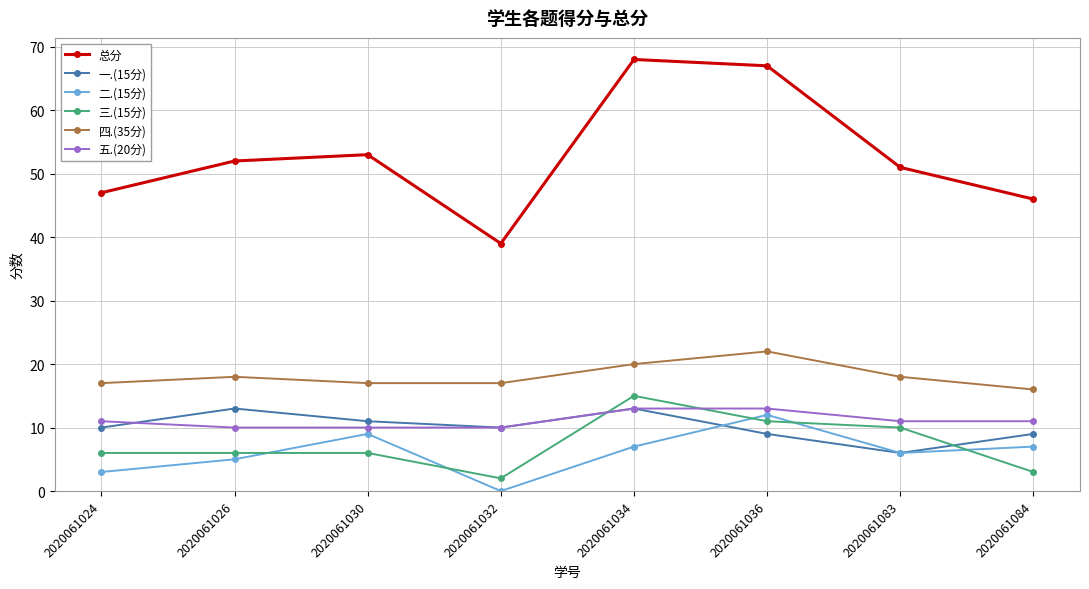

The value of 一.(15分) at 2020061084 is 9. True or false?

True